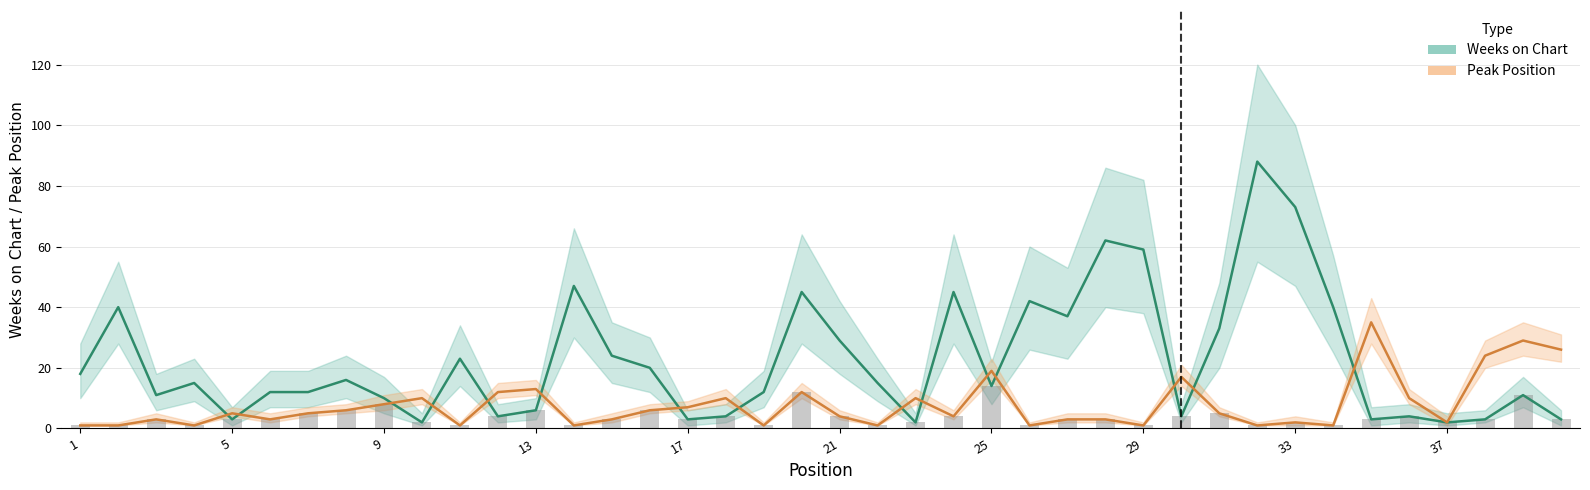

Is the value of Peak Position at 14 greater than the value of Weeks on Chart at 26?

No